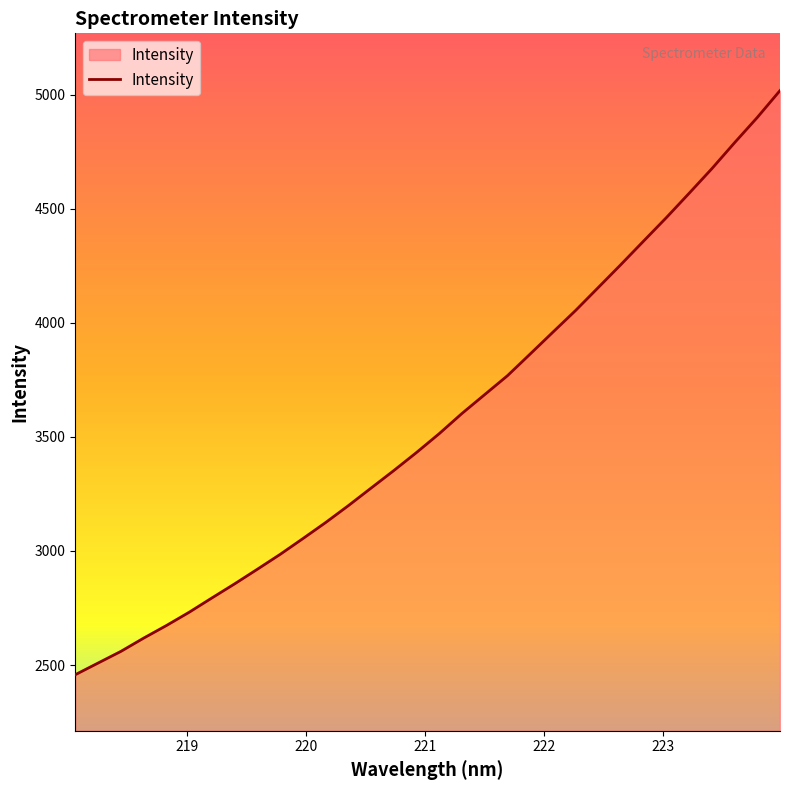

How many lines are shown in the chart?

1